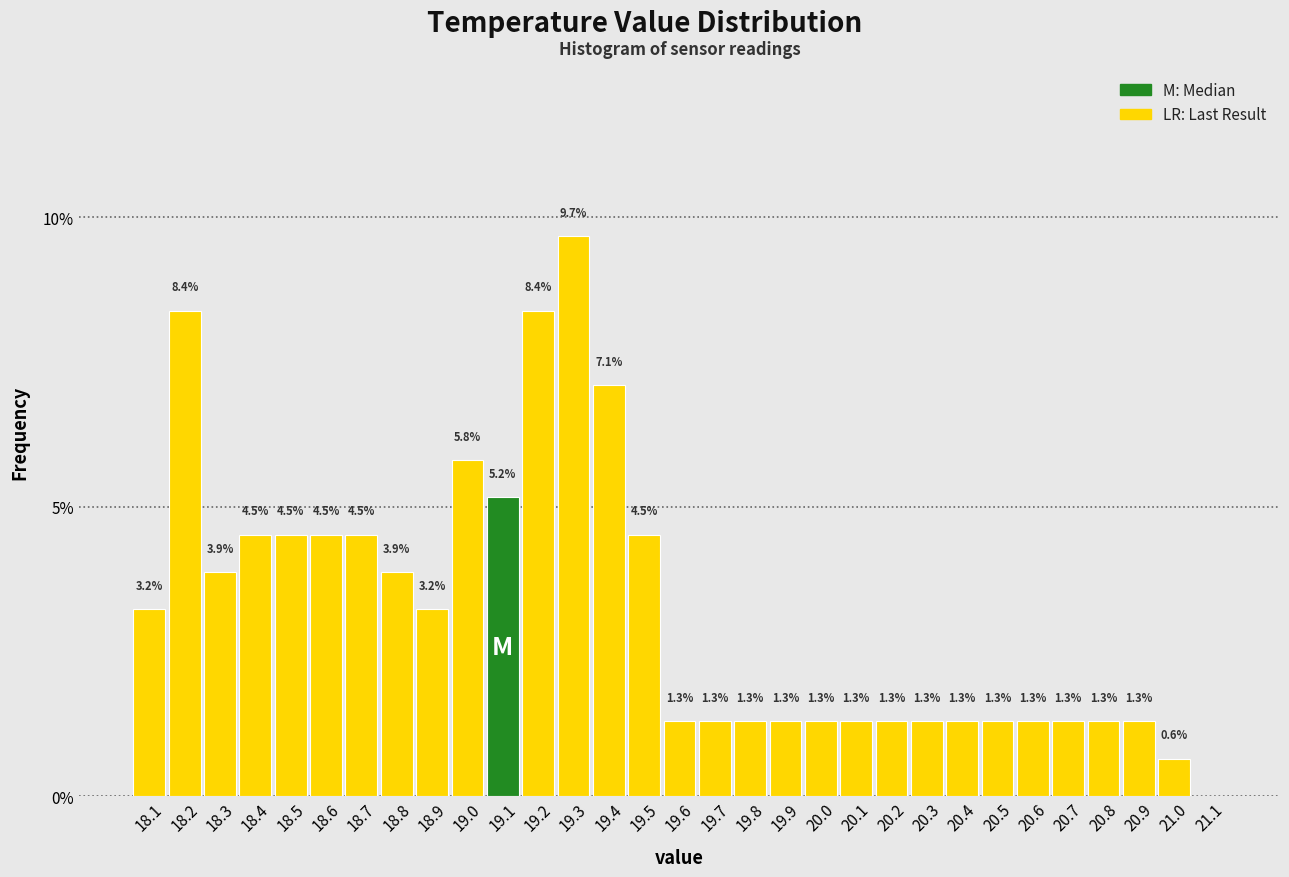

Reading left to right, extract all data points from this chart.

18.1=3.2	18.2=8.4	18.3=3.9	18.4=4.5	18.5=4.5	18.6=4.5	18.7=4.5	18.8=3.9	18.9=3.2	19.0=5.8	19.1=5.2	19.2=8.4	19.3=9.7	19.4=7.1	19.5=4.5	19.6=1.3	19.7=1.3	19.8=1.3	19.9=1.3	20.0=1.3	20.1=1.3	20.2=1.3	20.3=1.3	20.4=1.3	20.5=1.3	20.6=1.3	20.7=1.3	20.8=1.3	20.9=1.3	21.0=0.6	21.1=0.0